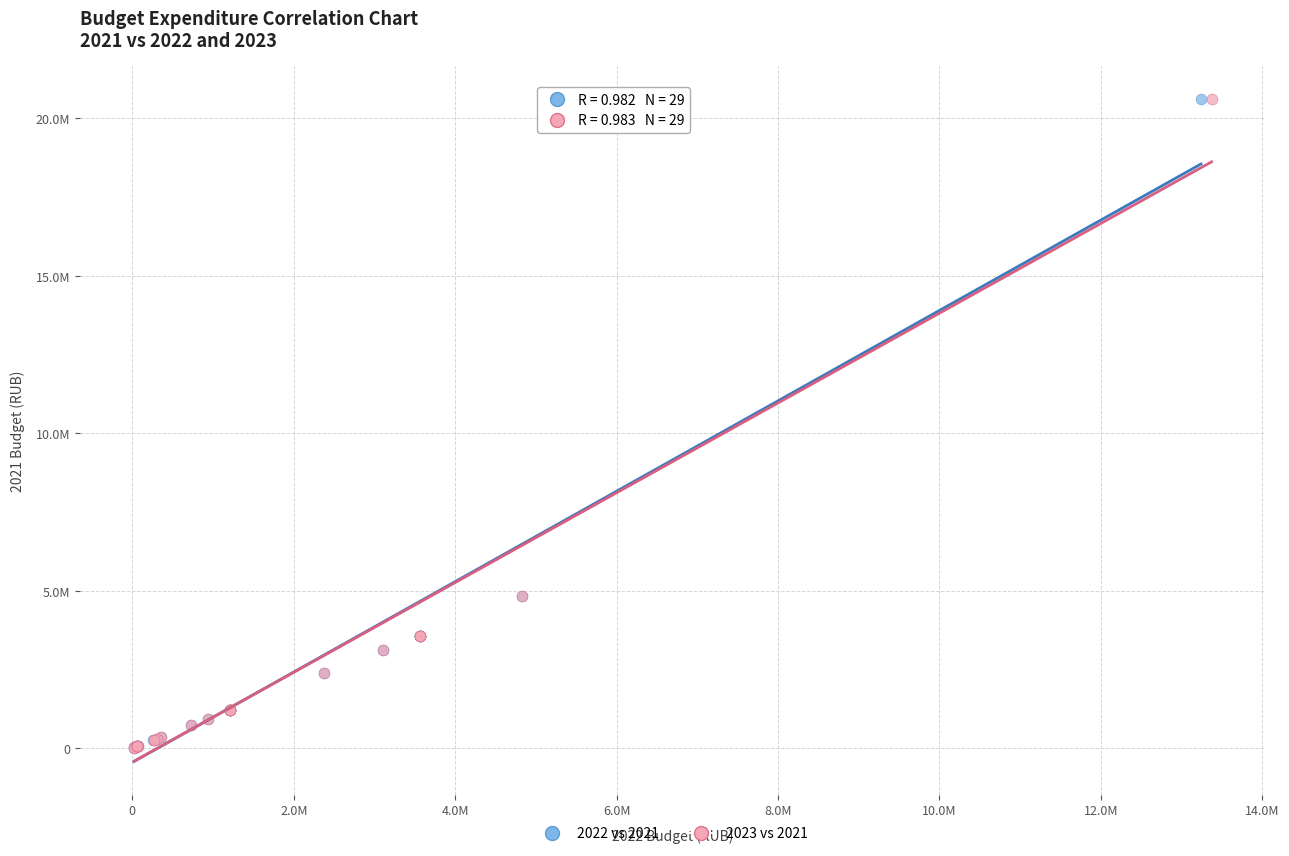

What are all the series names shown in the legend?

2022 vs 2021, 2023 vs 2021